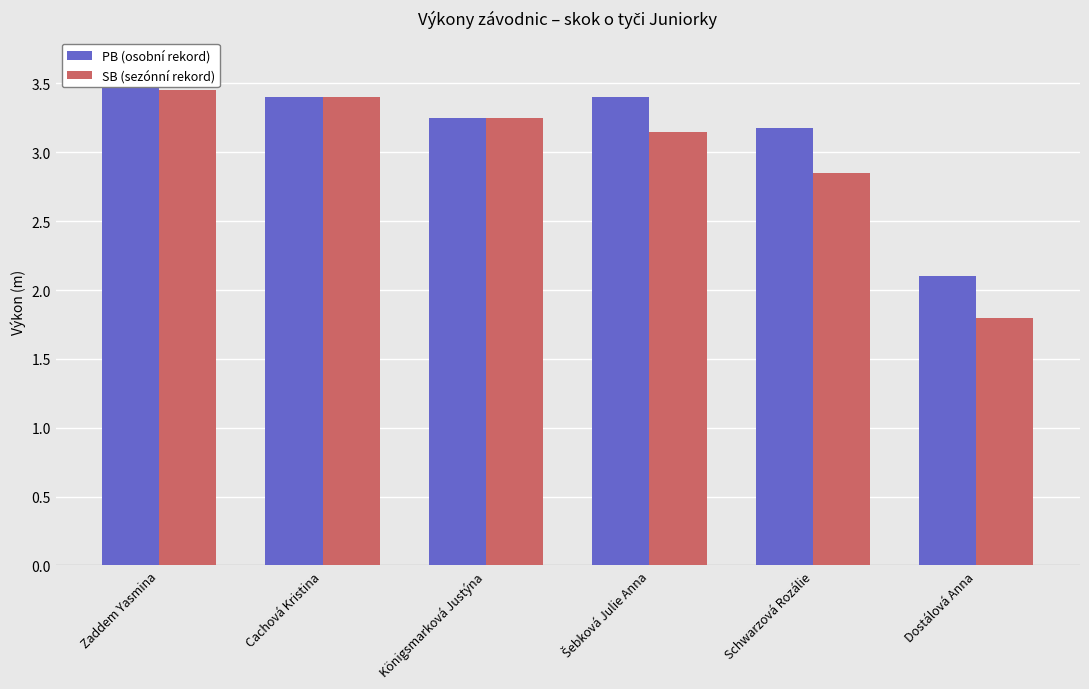

How many bars are there in total?

12